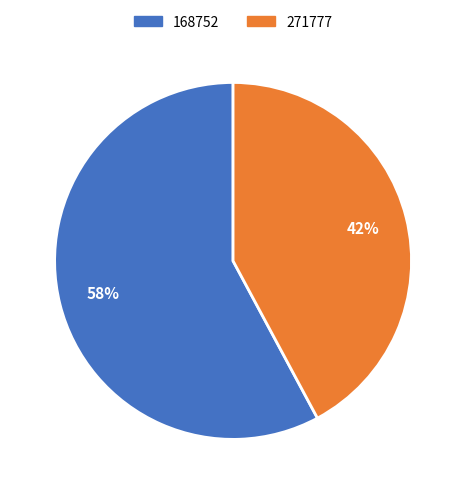

Approximately how many times larger is the value at 168752 compared to 271777?

1.4